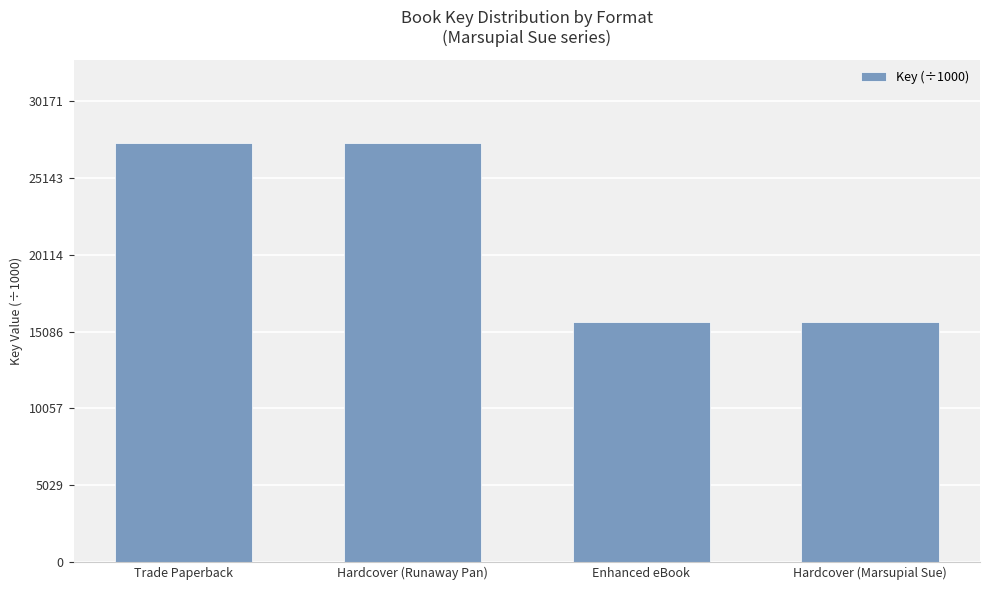

How many data points are less than 27428?

2